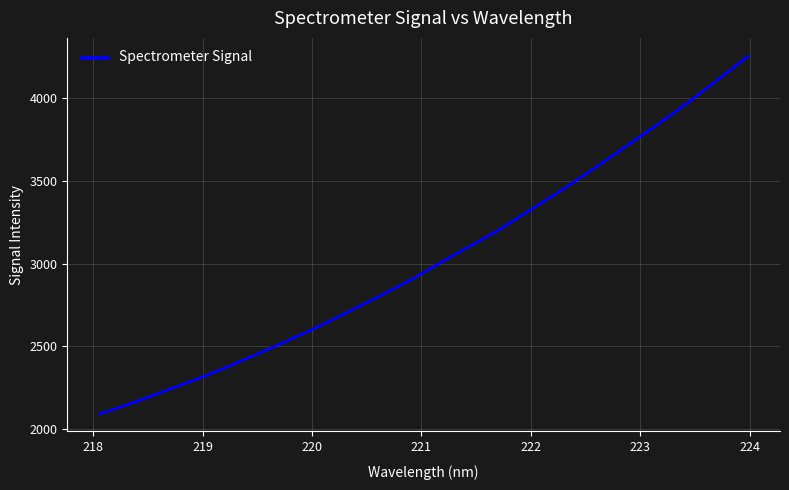

Count the number of categories in the chart.

32